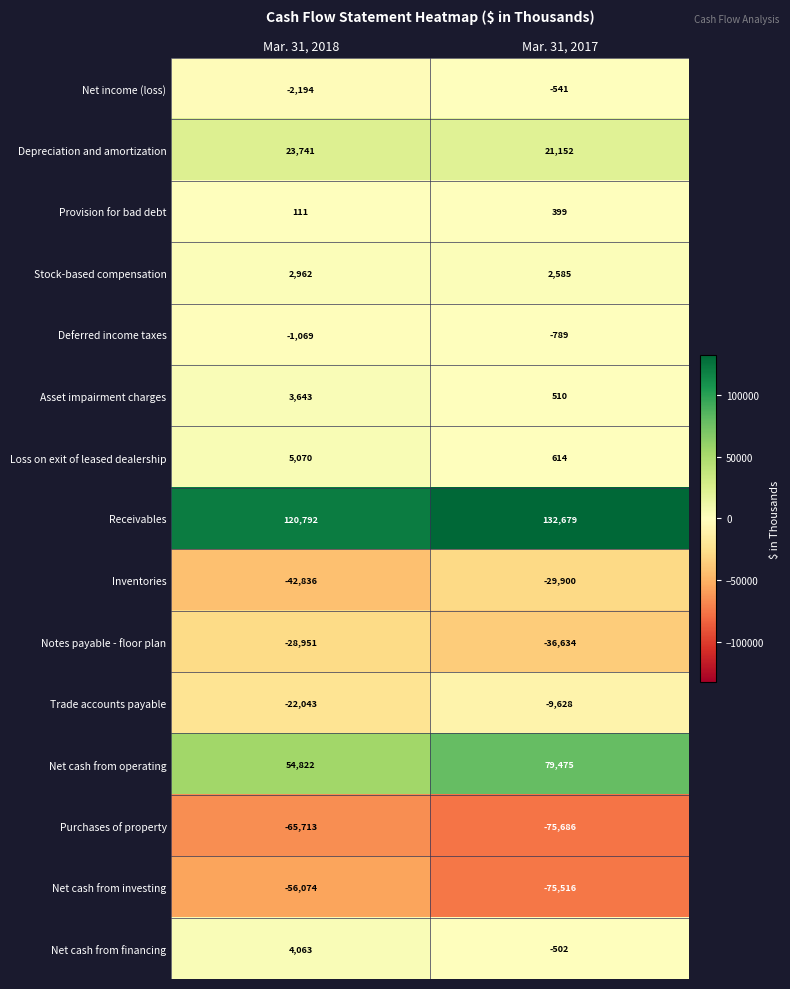

At Mar. 31, 2018, list the series in order from smallest to largest.

Purchases of property, Net cash from investing, Inventories, Notes payable - floor plan, Trade accounts payable, Net income (loss), Deferred income taxes, Provision for bad debt, Stock-based compensation, Asset impairment charges, Net cash from financing, Loss on exit of leased dealership, Depreciation and amortization, Net cash from operating, Receivables